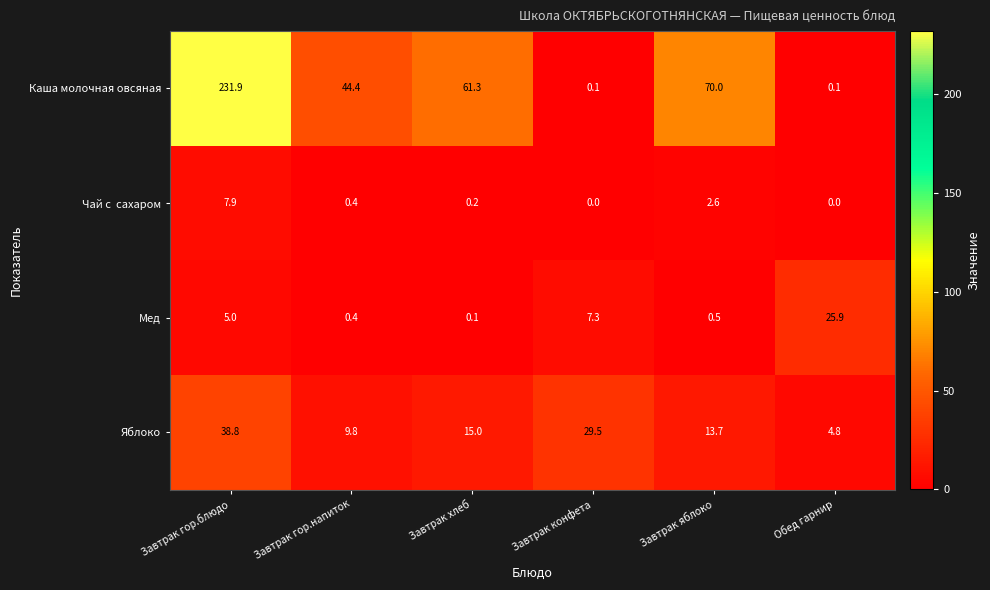

What is the total value across all series at Завтрак хлеб?

76.6